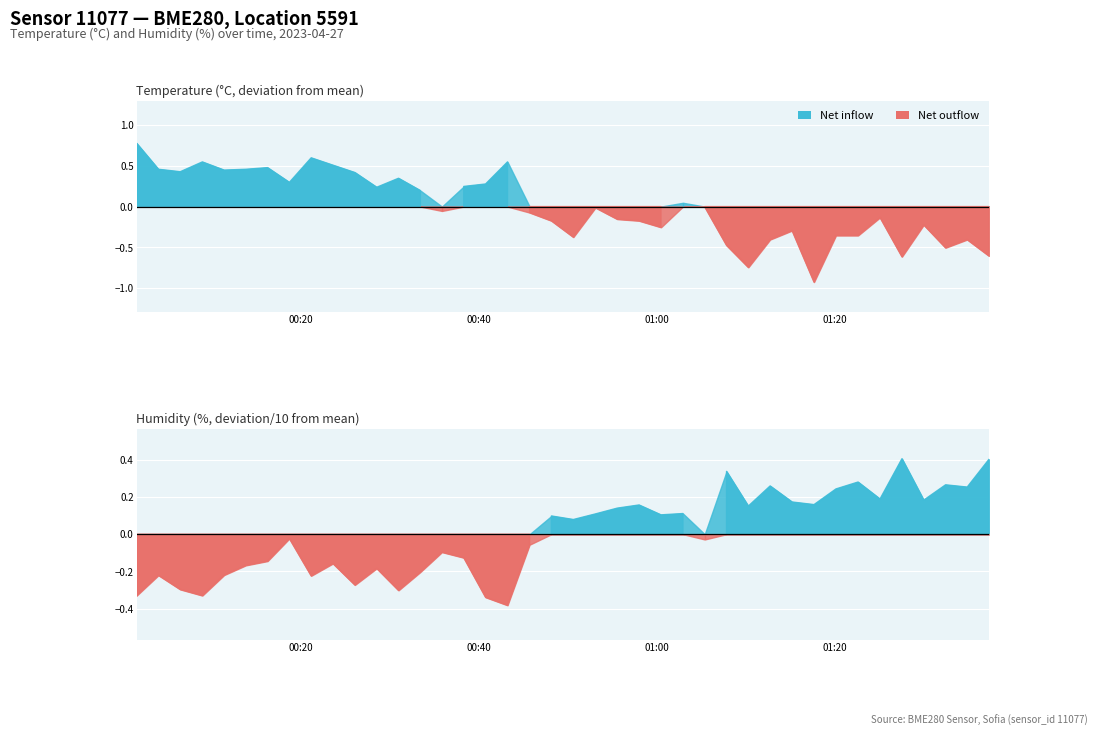

How many interior local peaks does the temperature series have?

11